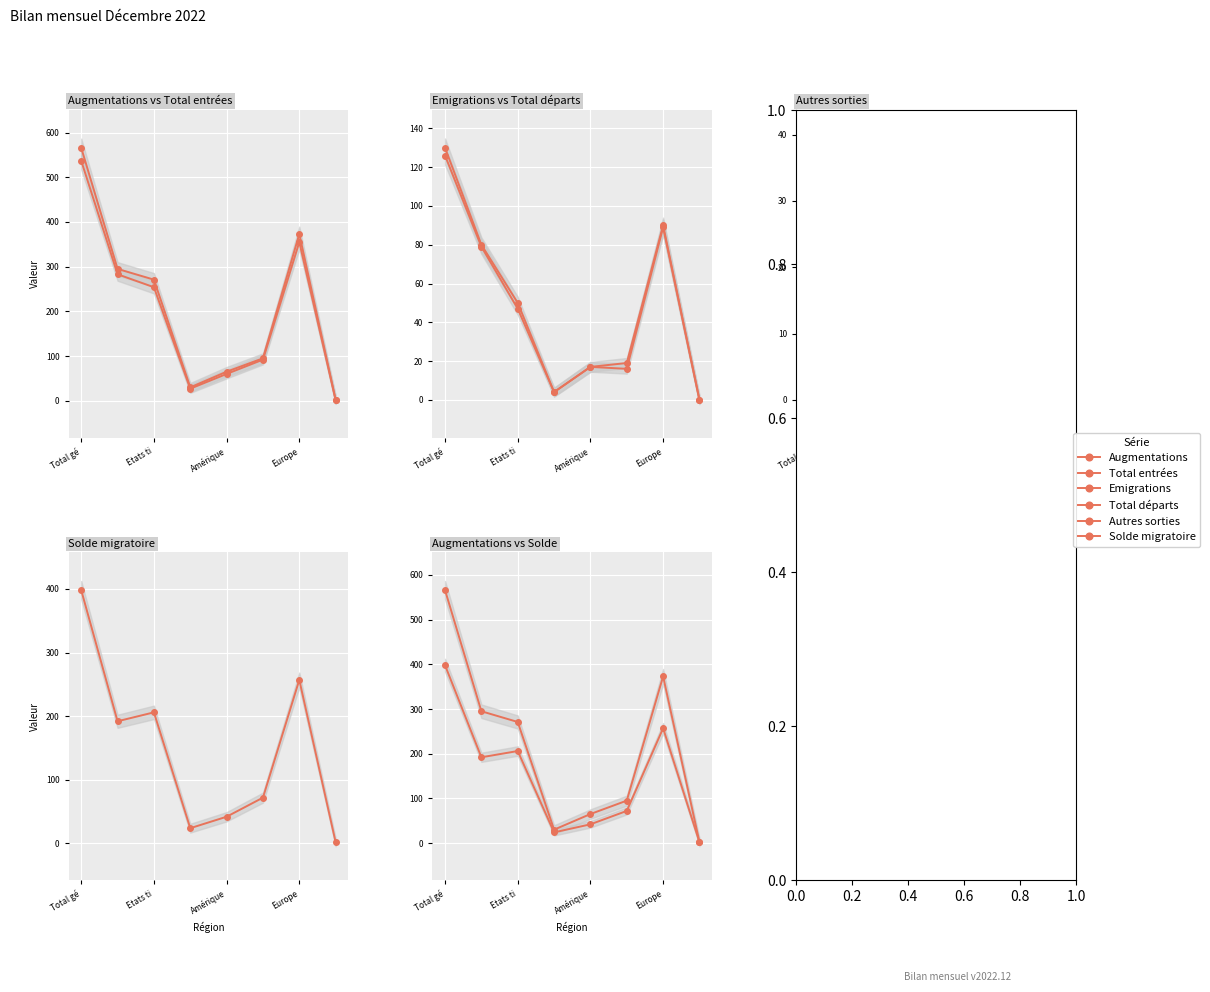

Which category has the highest value in the Augmentations series?

Total gé